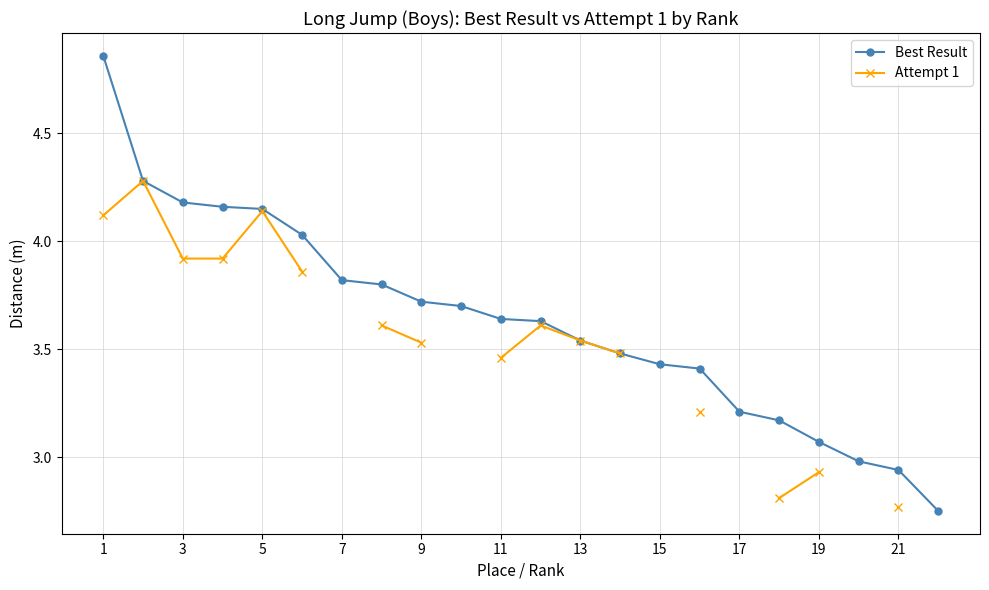

The Best Result series shows 4.8 at 21. True or false?

False